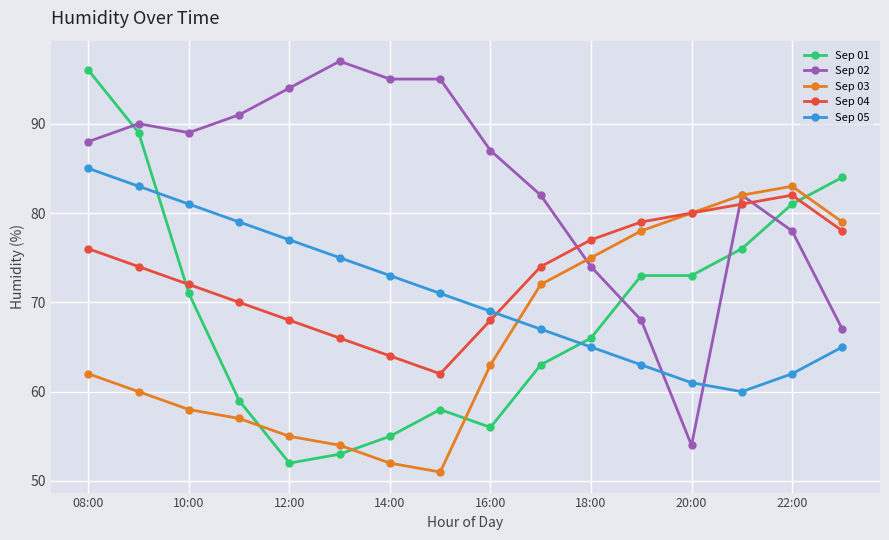

In Sep 05, how many points are lower than both neighbors (excluding endpoints)?

1